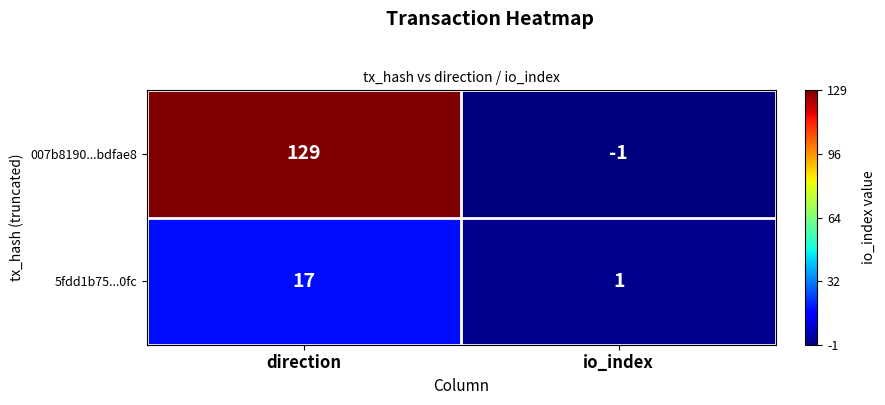

Between direction and io_index, which series saw the biggest shift?

007b8190...bdfae8